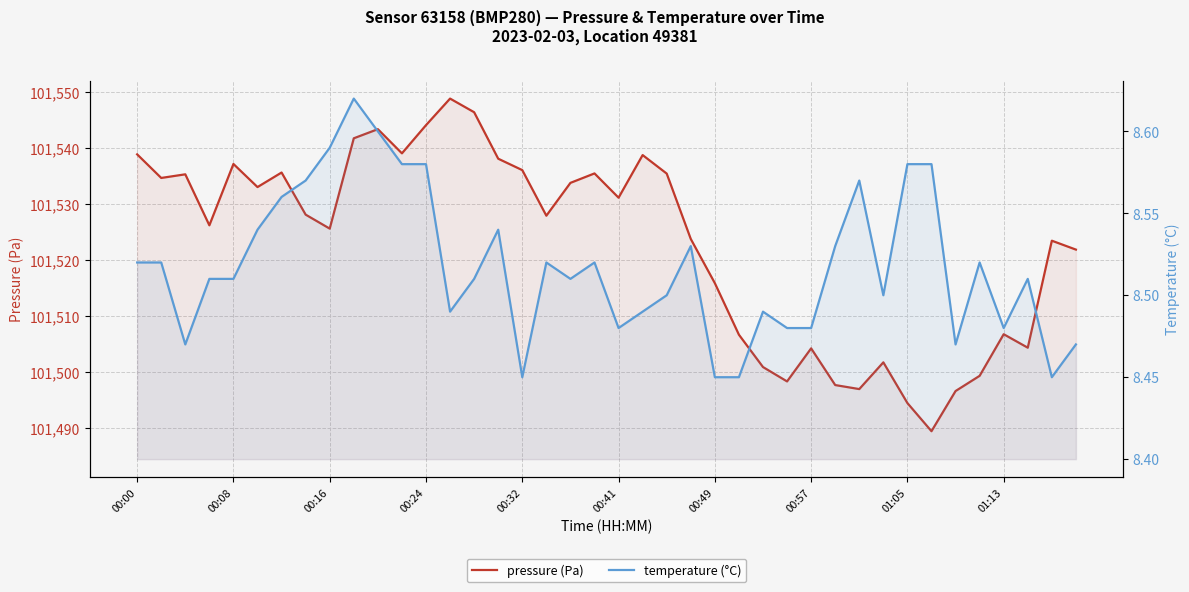

Is the value of pressure at 19 greater than the value of temperature at 00:00?

Yes